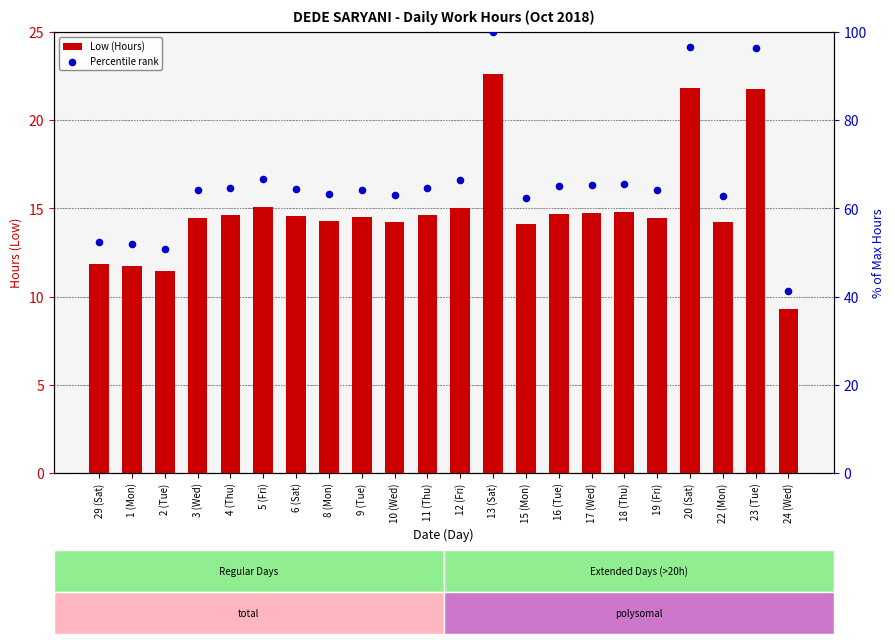

Which series has the largest Y range (max minus min)?

Percentile rank